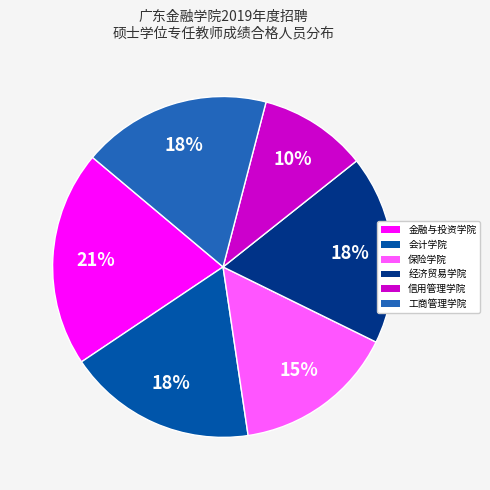

Is 信用管理学院 the majority of the pie?

No